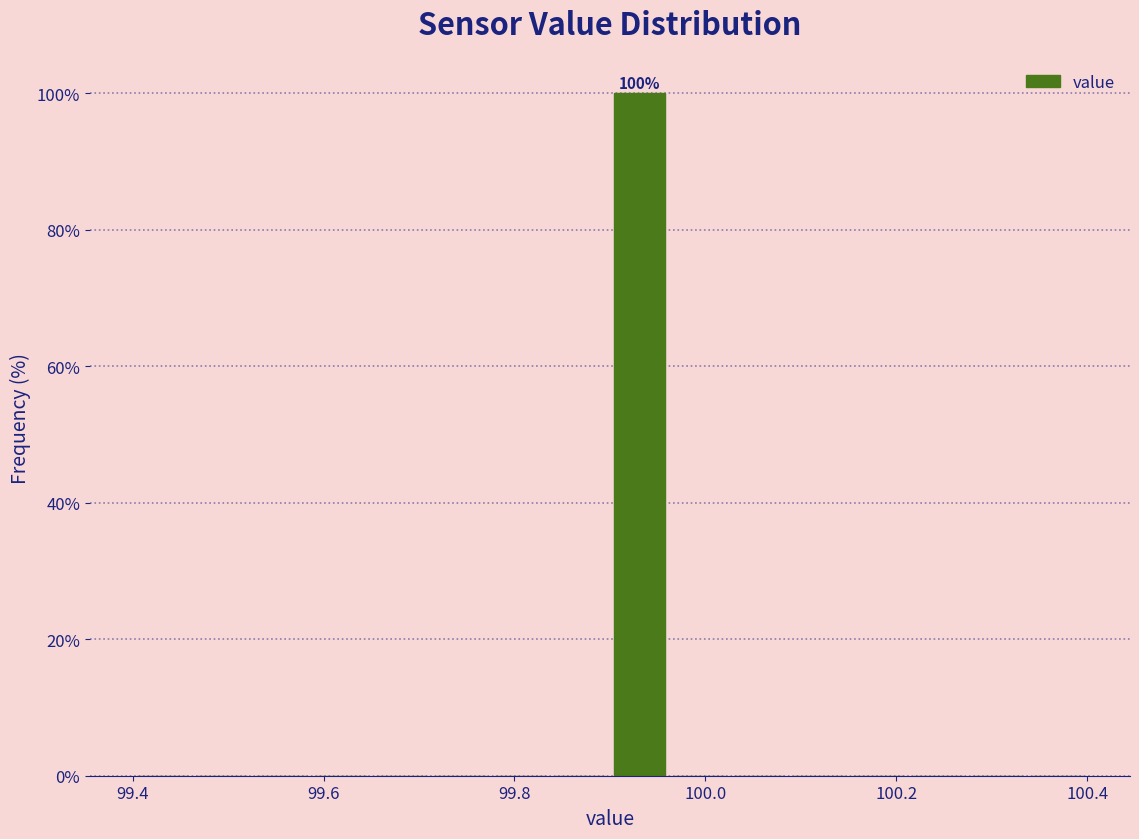

Read against the x-axis, roughly where is the centre of the tallest bar?

99.94